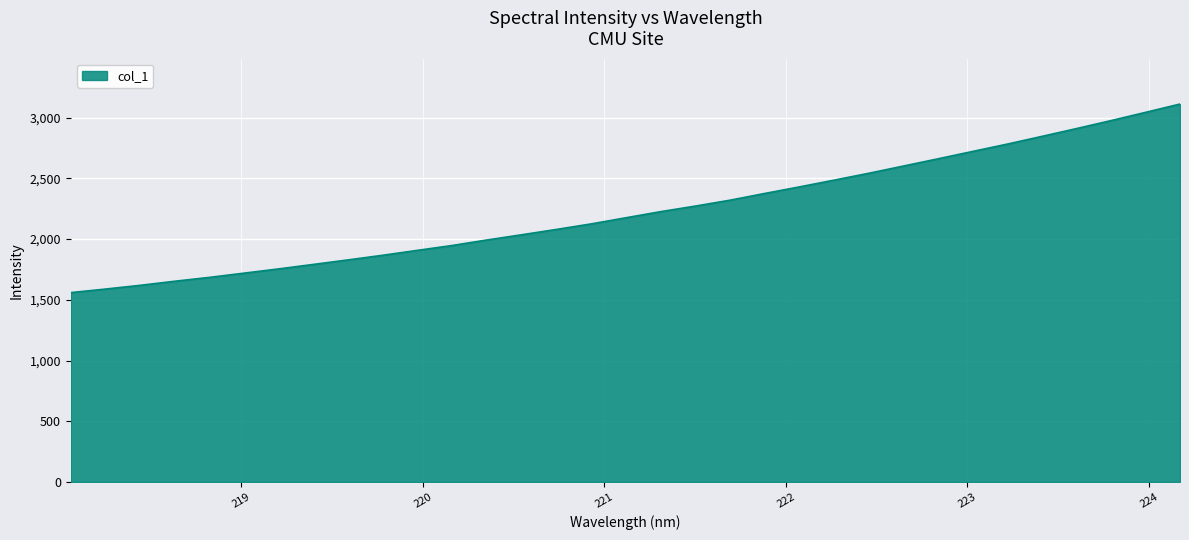

How many lines are shown in the chart?

1